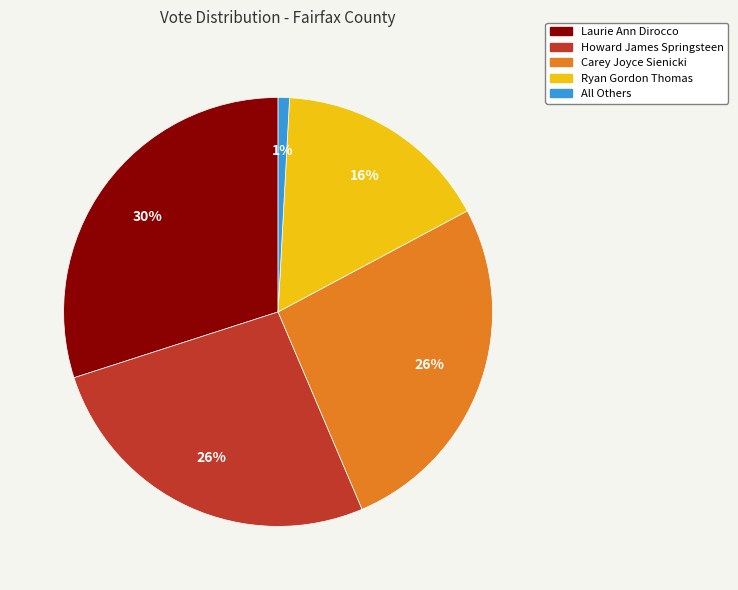

To the nearest percent, what portion does Laurie Ann Dirocco represent?

30%